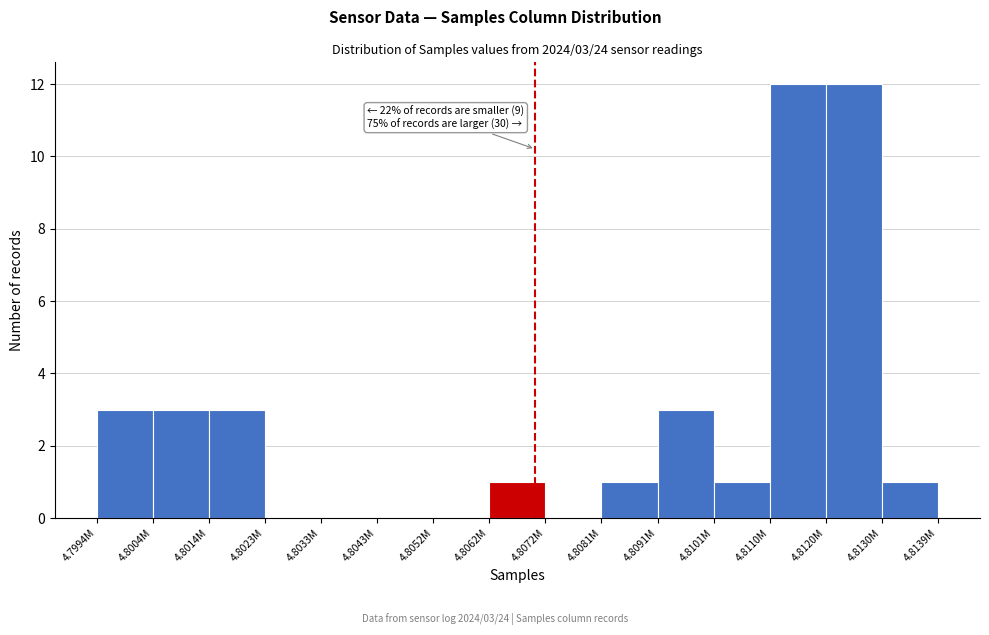

Reading left to right, extract all data points from this chart.

4.7994M=3	4.8004M=3	4.8014M=3	4.8023M=0	4.8033M=0	4.8043M=0	4.8052M=0	4.8062M=1	4.8072M=0	4.8081M=1	4.8091M=3	4.8101M=1	4.8110M=12	4.8120M=12	4.8130M=1